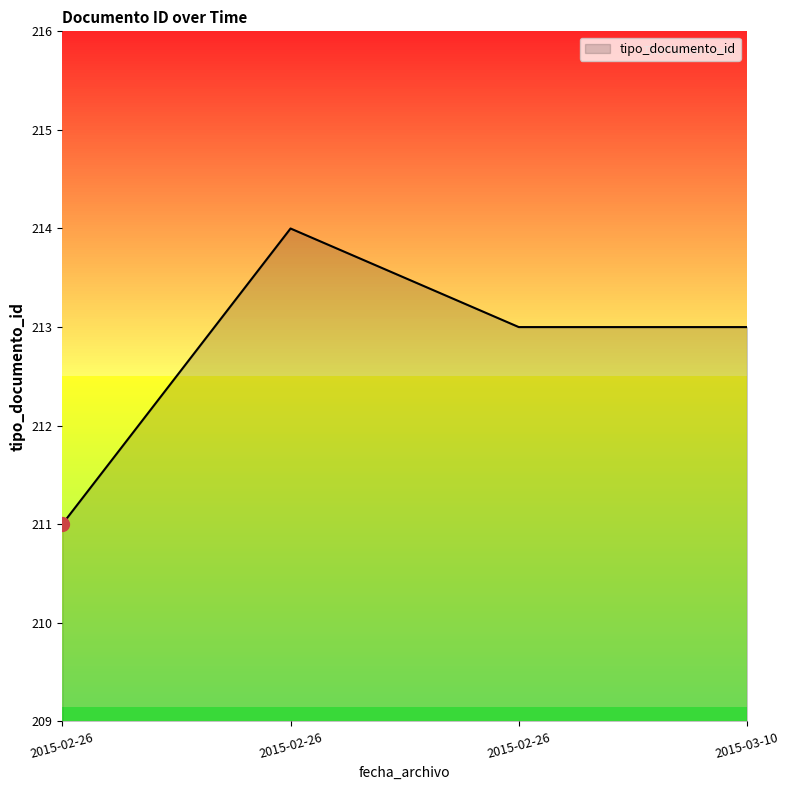

Which category has the lowest value across all series?

2015-02-26 16:09:15